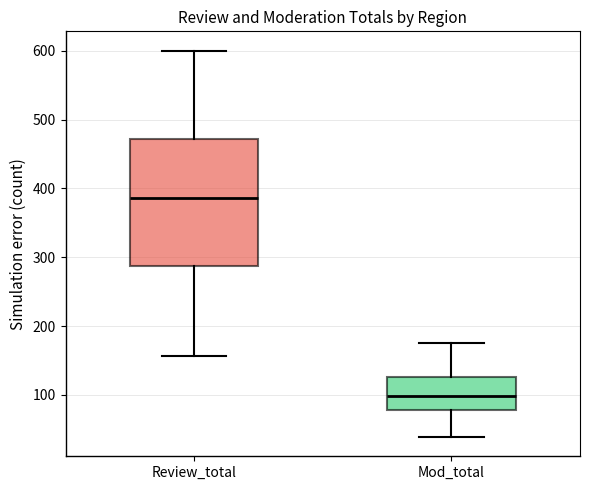

Which box has the highest median line?

Review_total